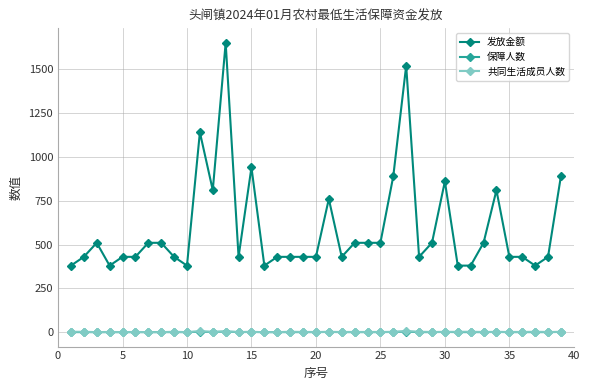

True or false: 保障人数 has more than 0 points higher than both neighbors.

True